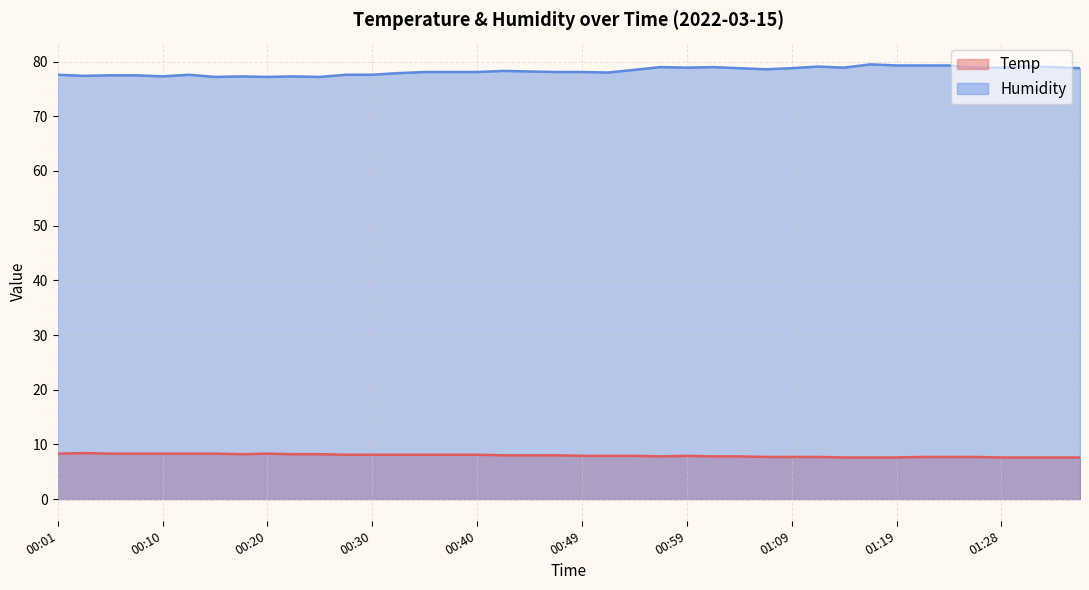

Rank the series at 00:08 from lowest to highest value.

Temp, Humidity